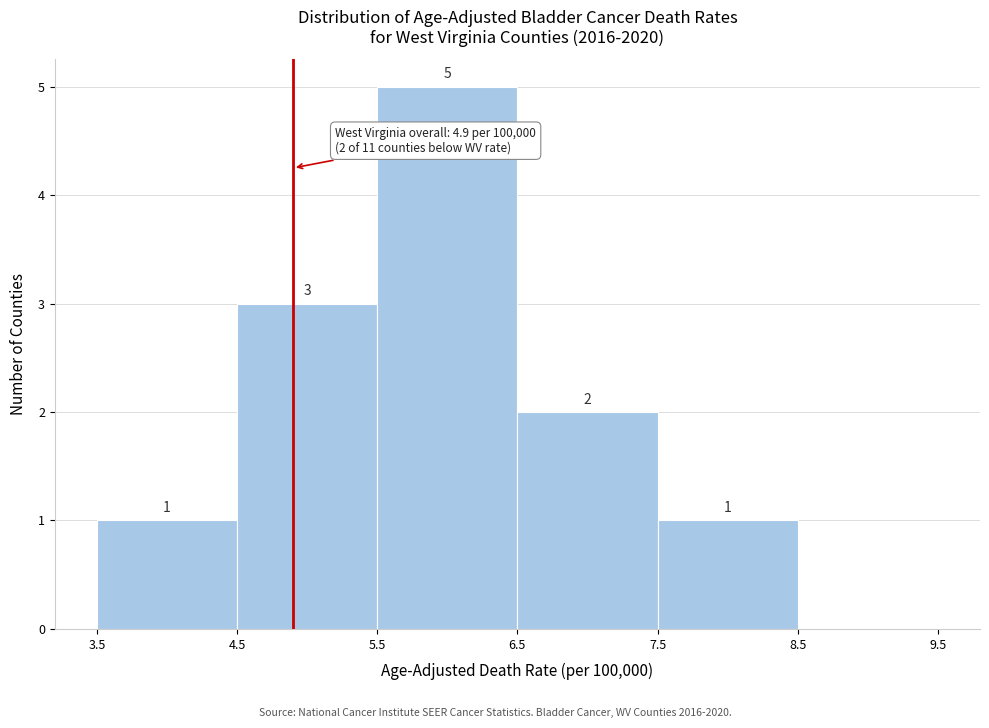

Over which range of the x-axis is the bar tallest?

5.5 to 6.5